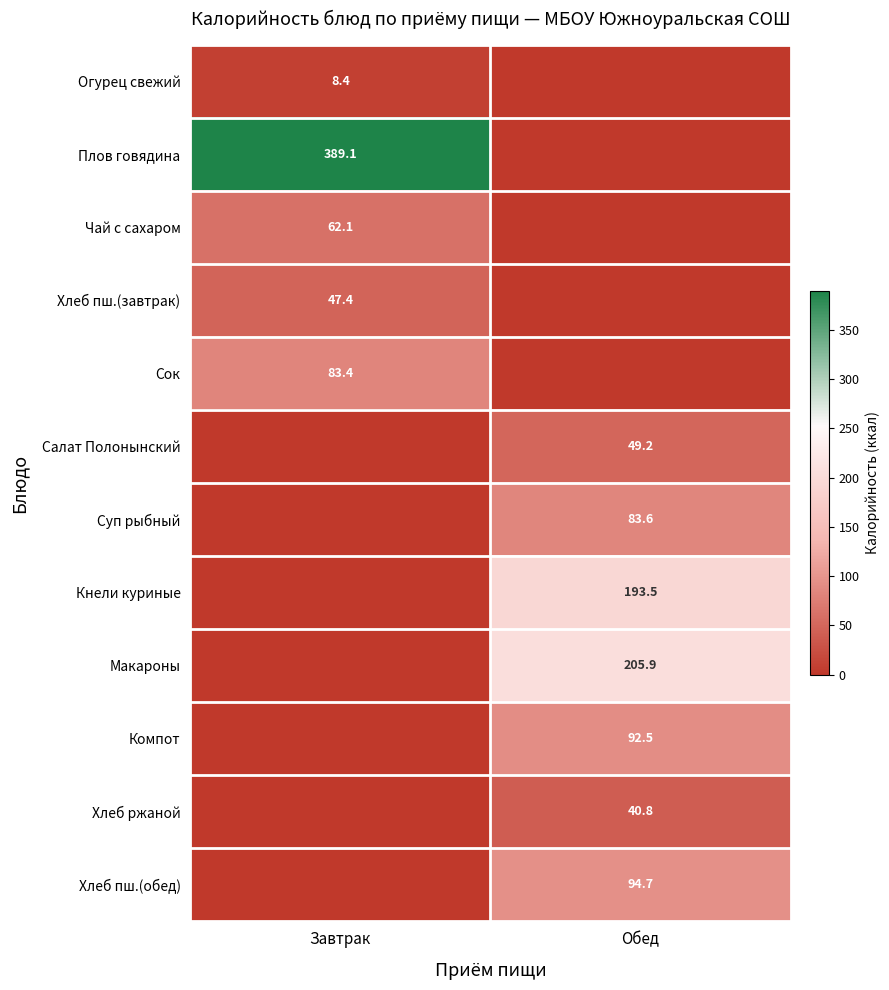

The value of Сок at Завтрак is 83.4. True or false?

True